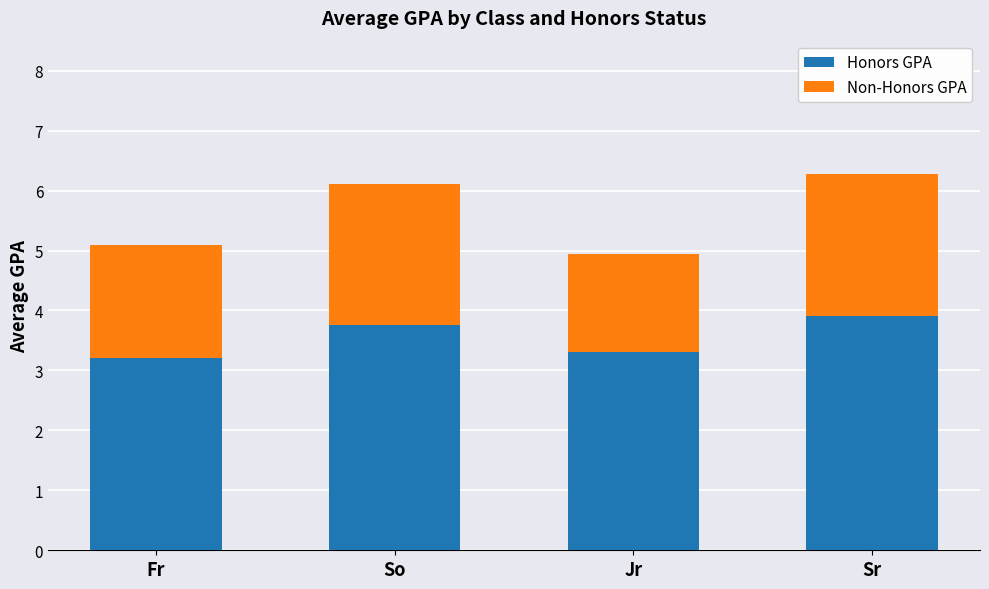

True or false: Honors GPA has a value of 4.6 at Fr.

False